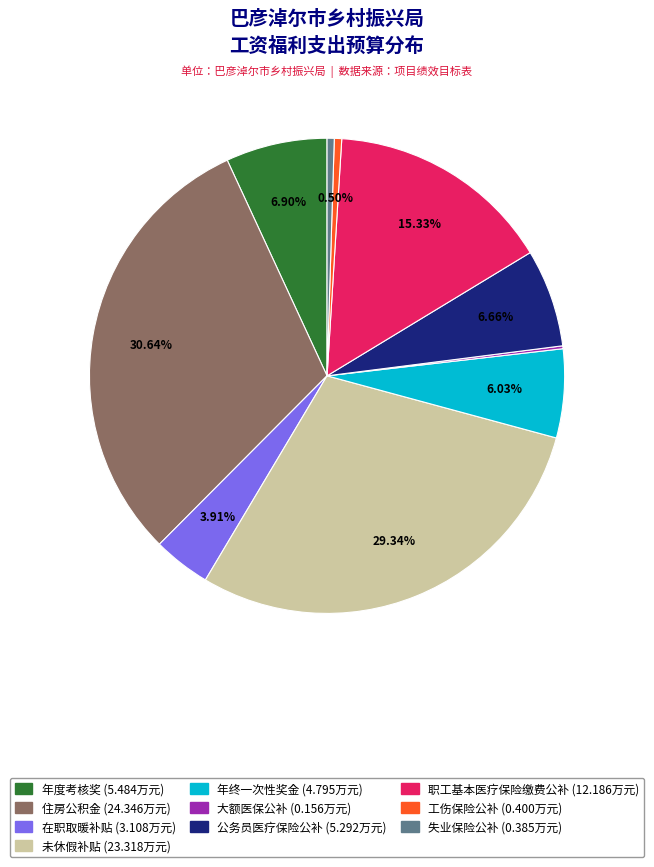

To the nearest percent, what is the combined percentage of 在职取暖补贴 and 年终一次性奖金?

10%